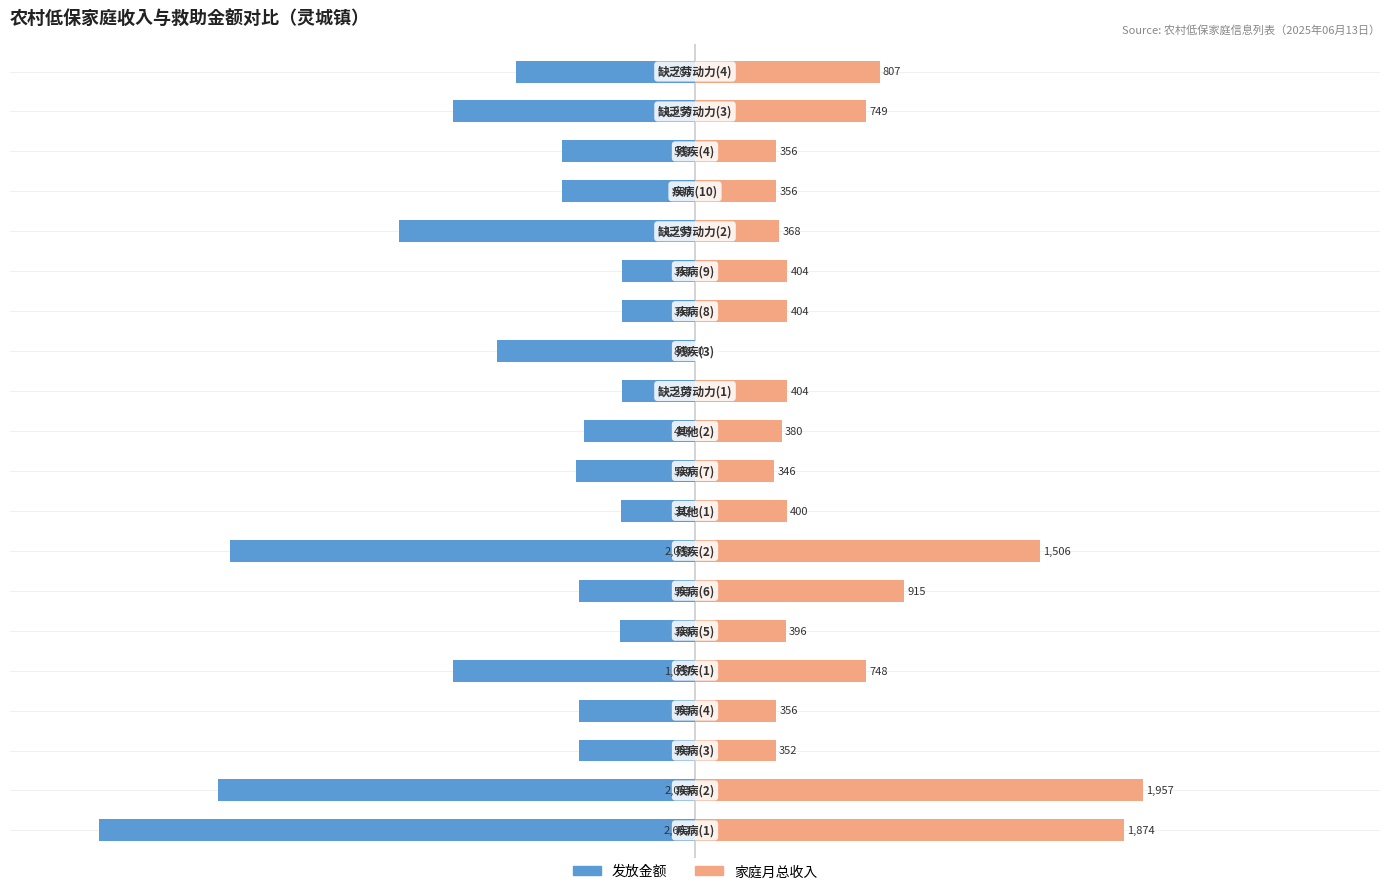

Is it true that 家庭月总收入 equals 6.0 at 10?

False